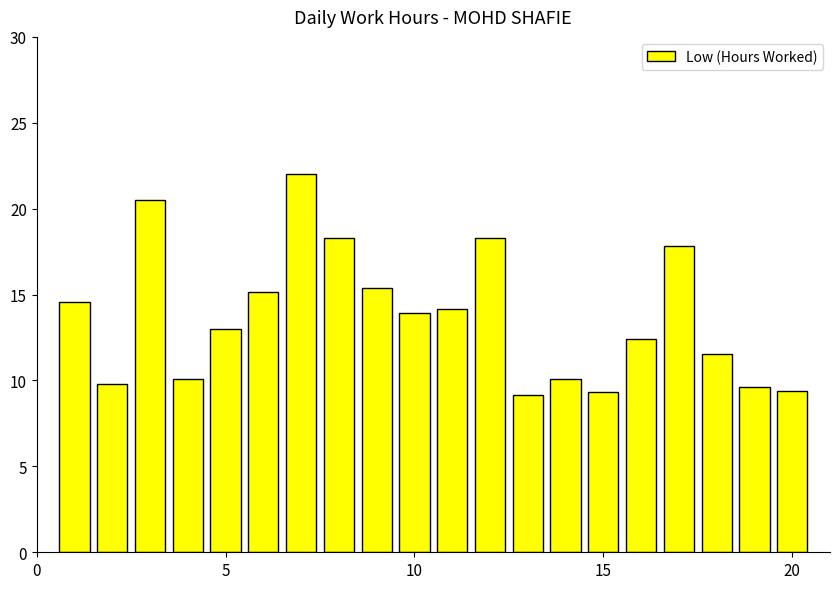

What is the sum of all values?

274.4